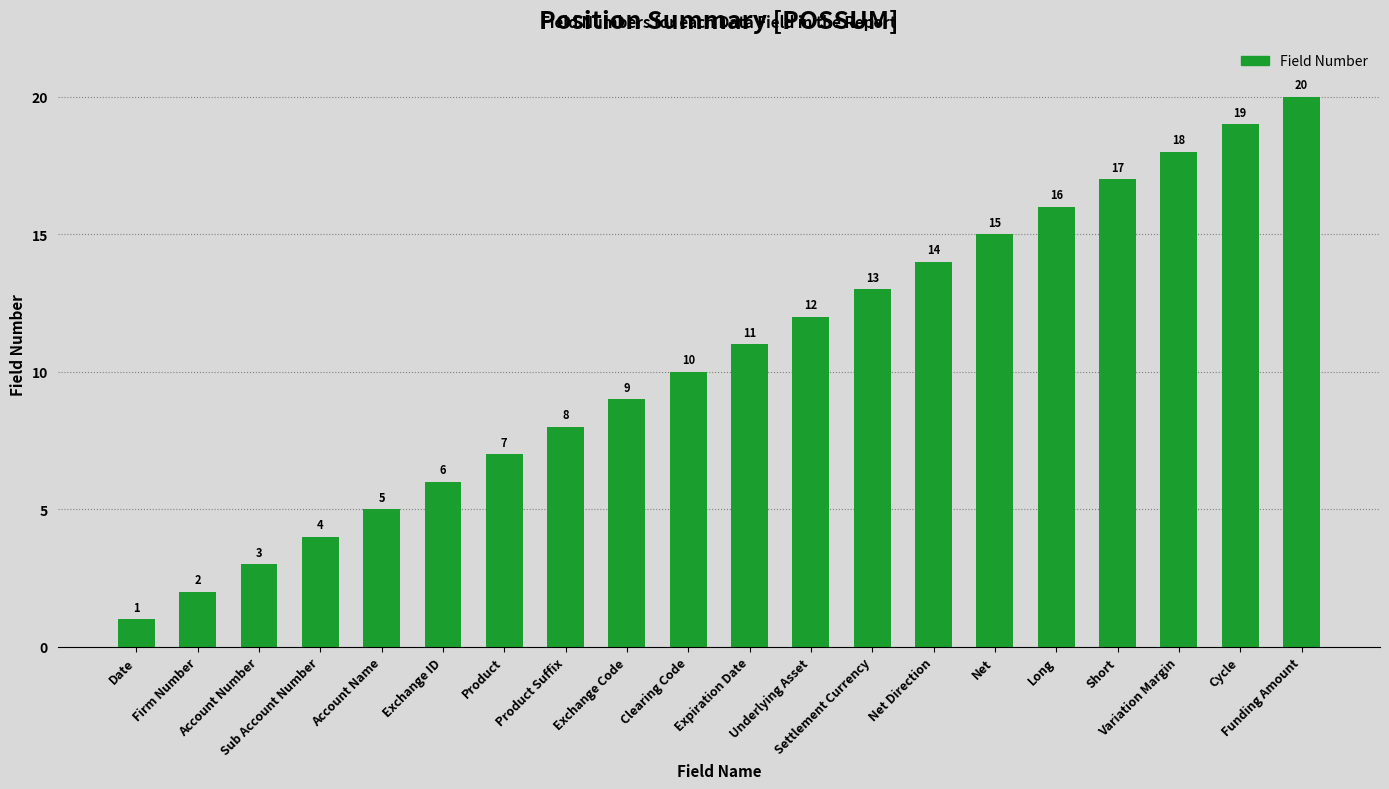

Is it true that the value at Net Direction is 14?

True